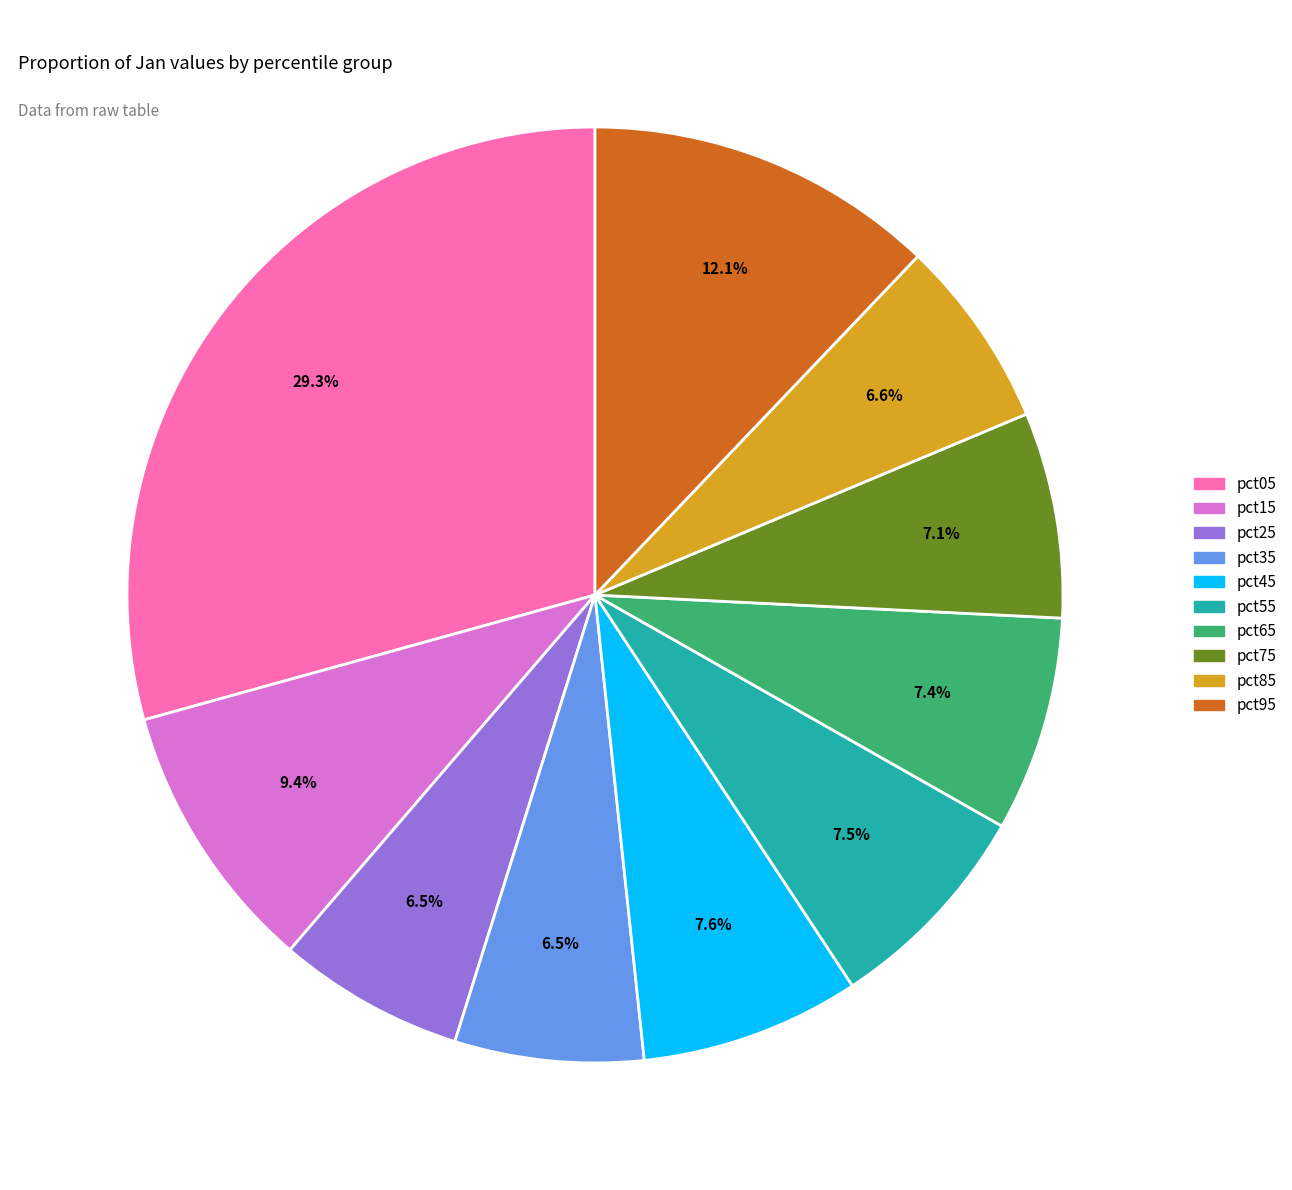

Which category has the biggest portion of the pie?

pct05